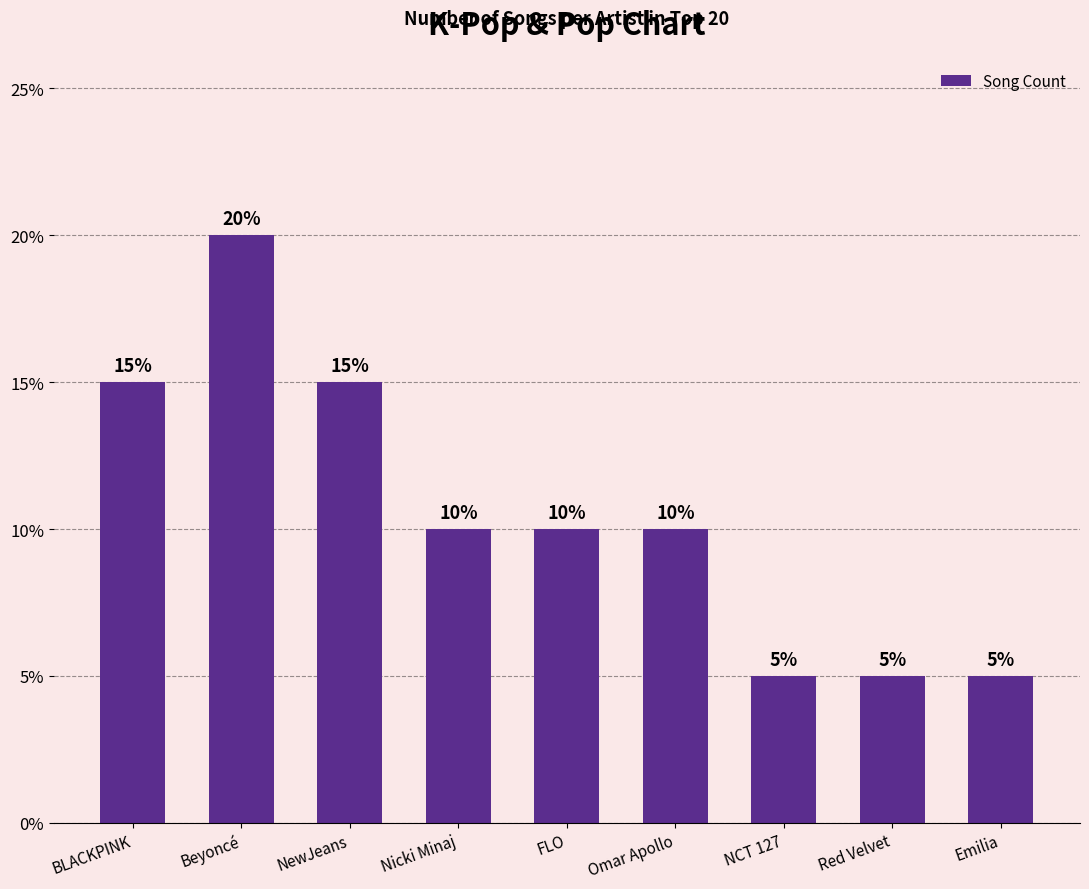

List the labels in order of value, smallest first.

NCT 127, Red Velvet, Emilia, Nicki Minaj, FLO, Omar Apollo, BLACKPINK, NewJeans, Beyoncé